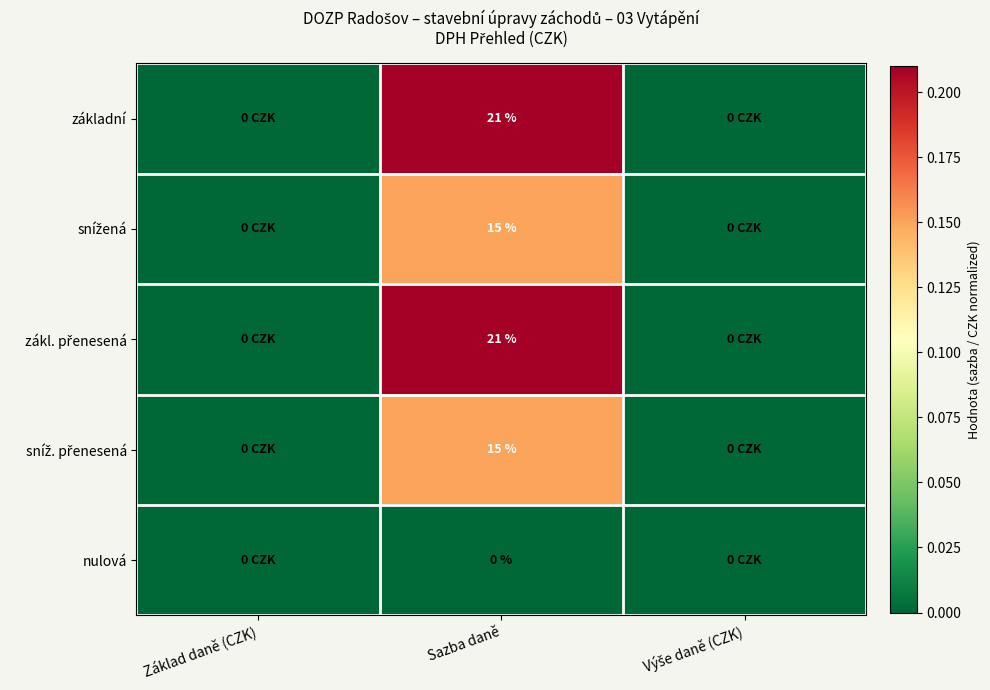

What is the difference between the highest and lowest values at Sazba daně?

21